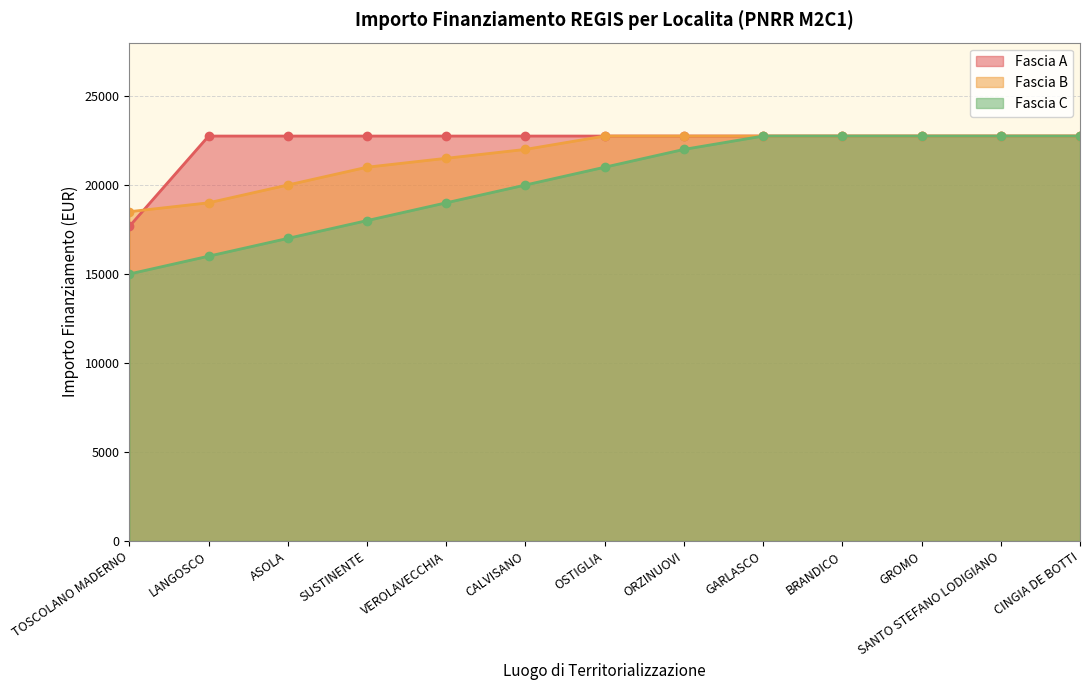

True or false: Fascia C has more than 2 interior local peaks.

False